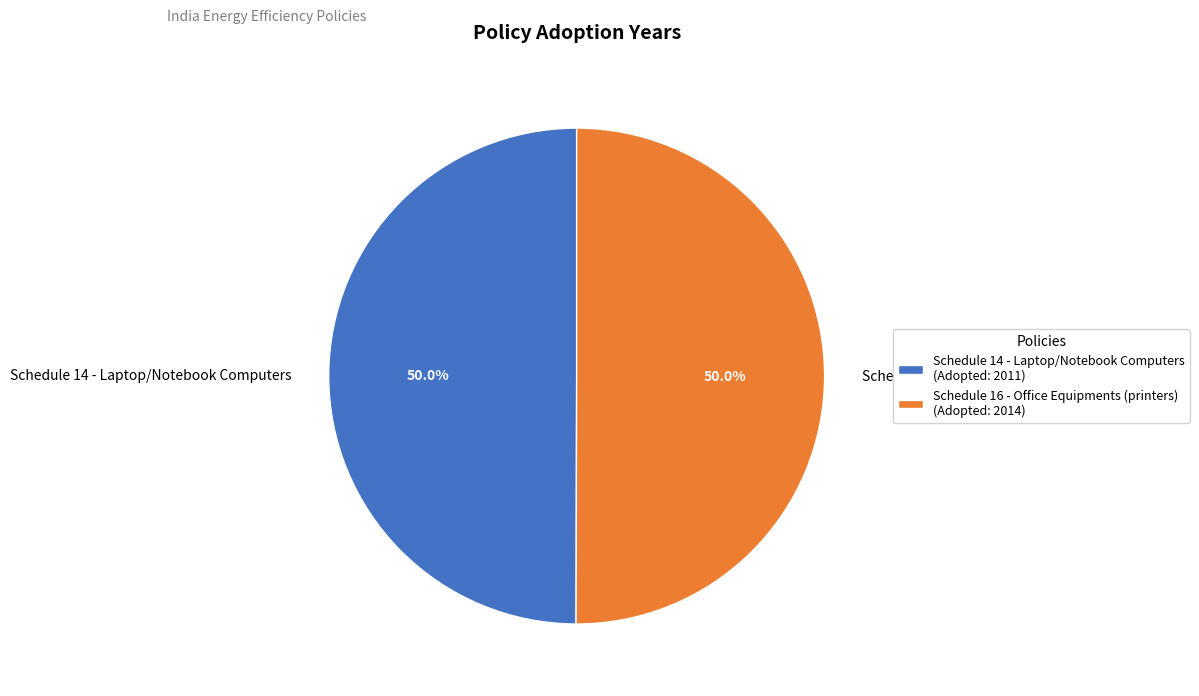

Do Schedule 16 - Office Equipments (printers) and Schedule 14 - Laptop/Notebook Computers together represent more than half of the pie?

Yes